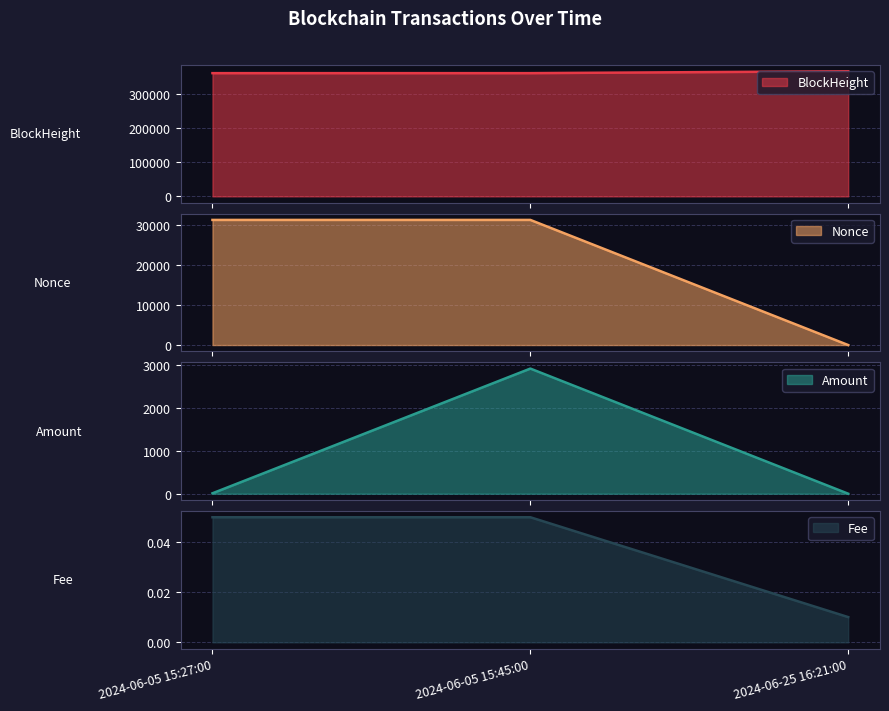

Reading right to left, list all the values displayed in this chart.

BlockHeight: 365296.0	359782.0	359779.0
Nonce: 0.0	31358.0	31357.0
Amount: 0.0	2921.1	10.0
Fee: 0.0	0.1	0.1